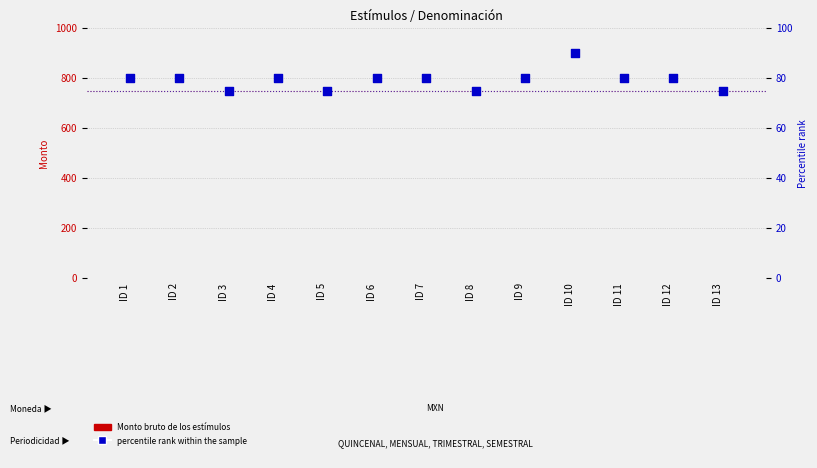

Is the value of percentile rank within the sample at ID 6 greater than the value of Monto neto de los estímulos at ID 3?

Yes